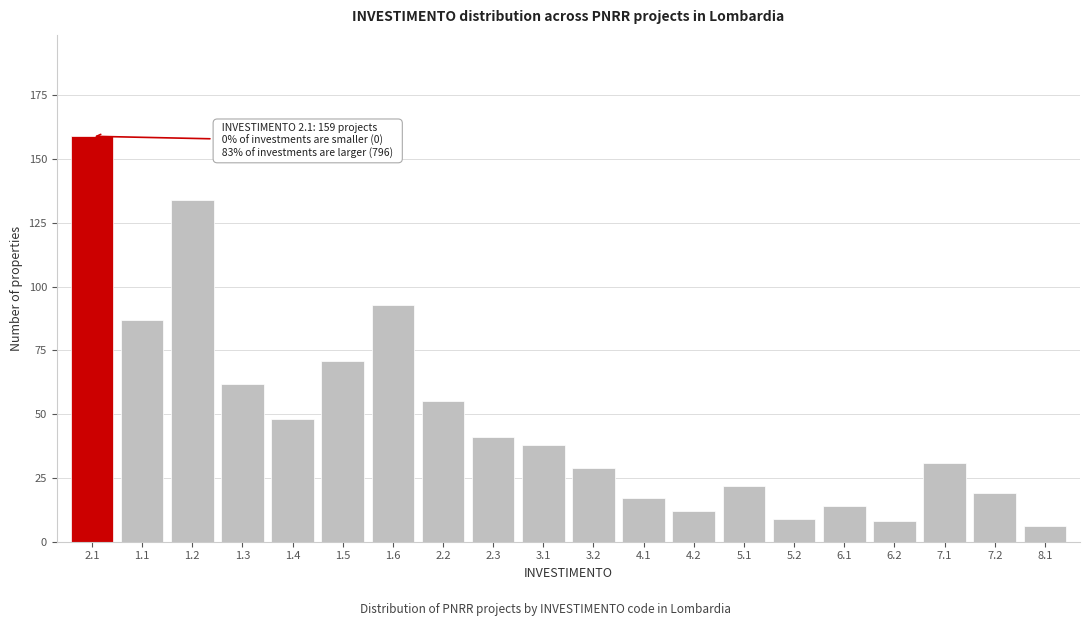

Reading left to right, list all the values displayed in this chart.

159	87	134	62	48	71	93	55	41	38	29	17	12	22	9	14	8	31	19	6